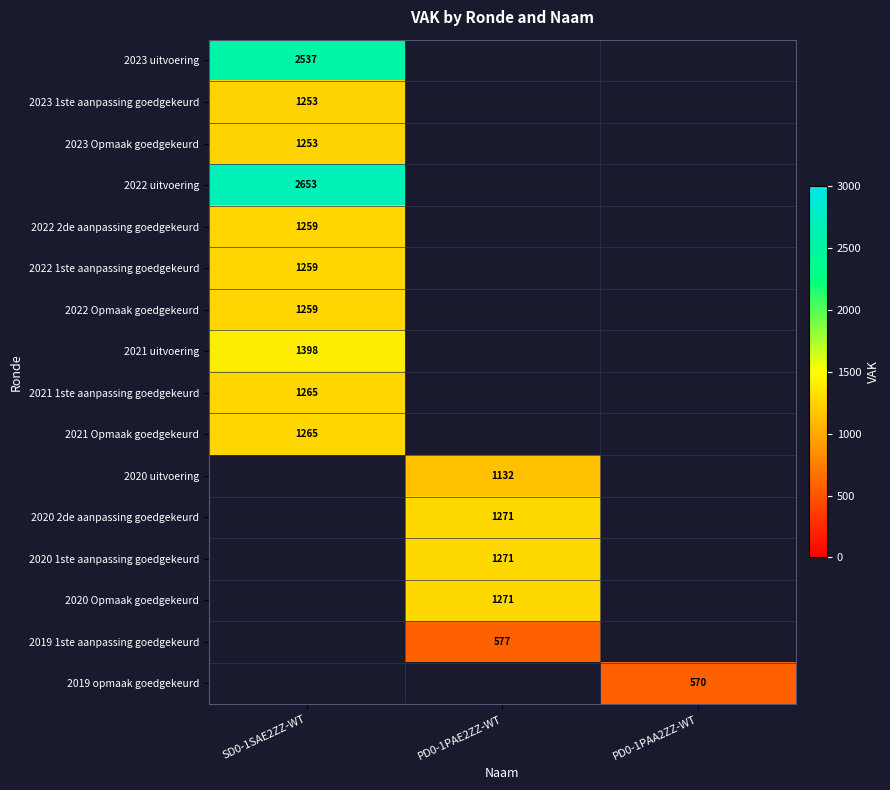

Which series has the largest range (max minus min)?

2023 uitvoering